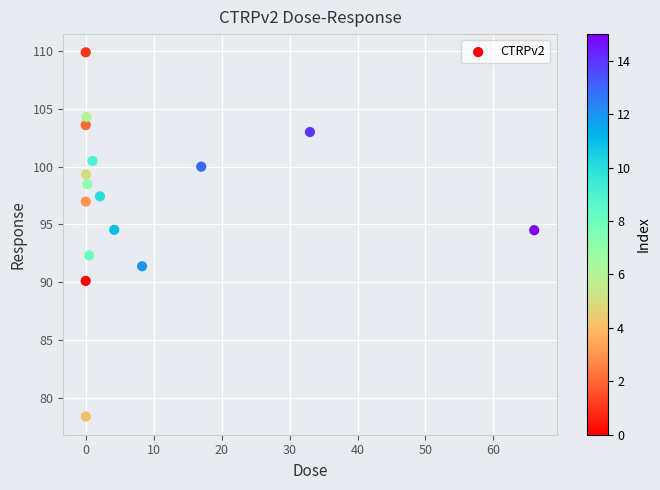

What is the range of X values (max minus min)?

66.0